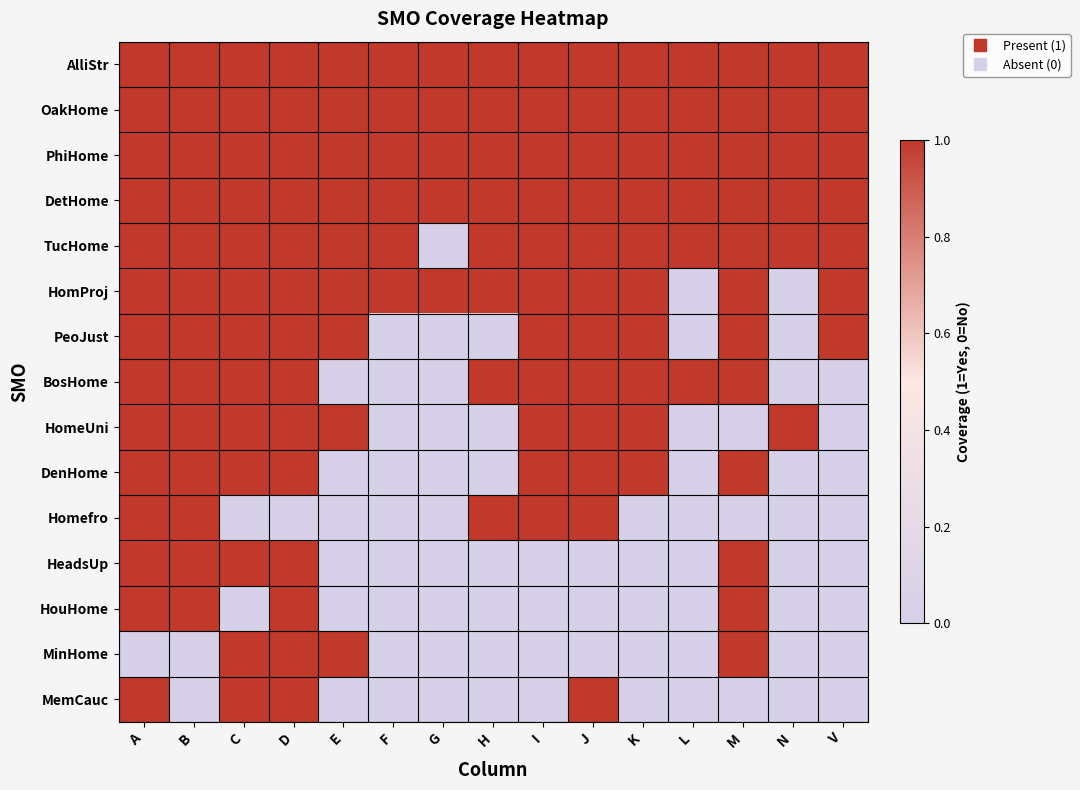

Count the number of categories in the chart.

15